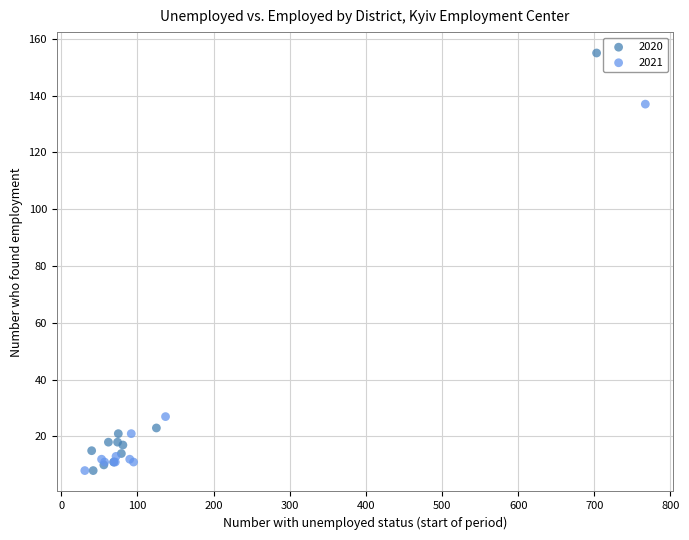

Which series reaches the maximum Y coordinate?

2020